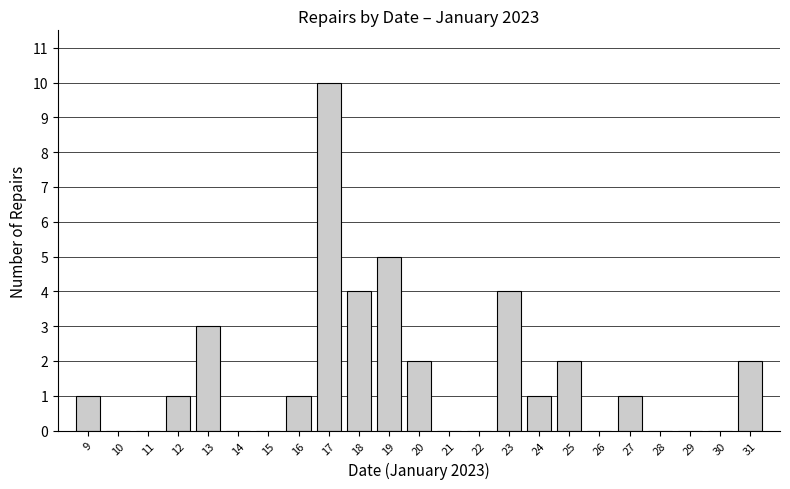

Reading right to left, list all the values displayed in this chart.

31=2	30=0	29=0	28=0	27=1	26=0	25=2	24=1	23=4	22=0	21=0	20=2	19=5	18=4	17=10	16=1	15=0	14=0	13=3	12=1	11=0	10=0	9=1